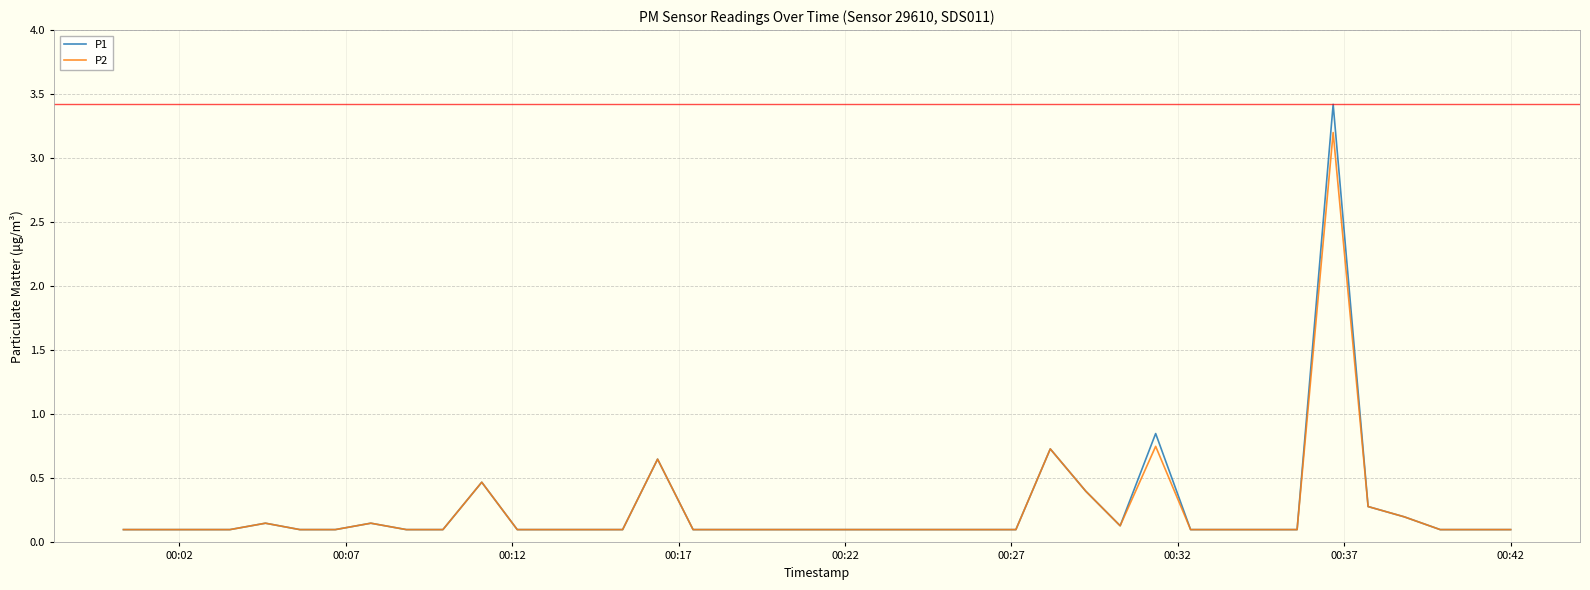

List the series in order of their peak value, highest first.

P1, P2